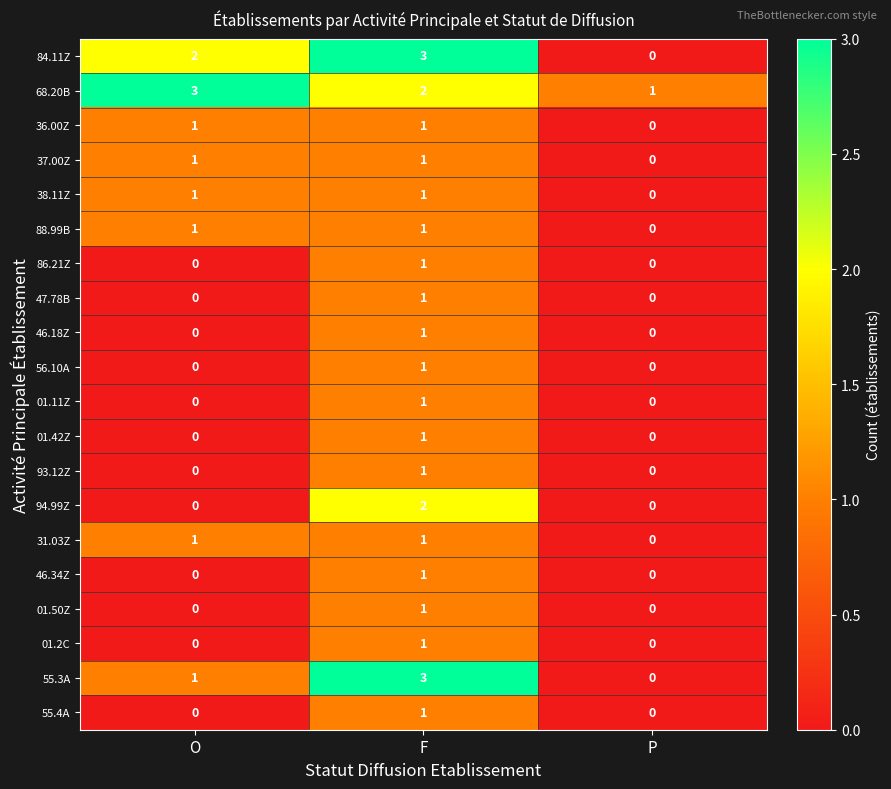

What is the maximum value shown in the chart?

3